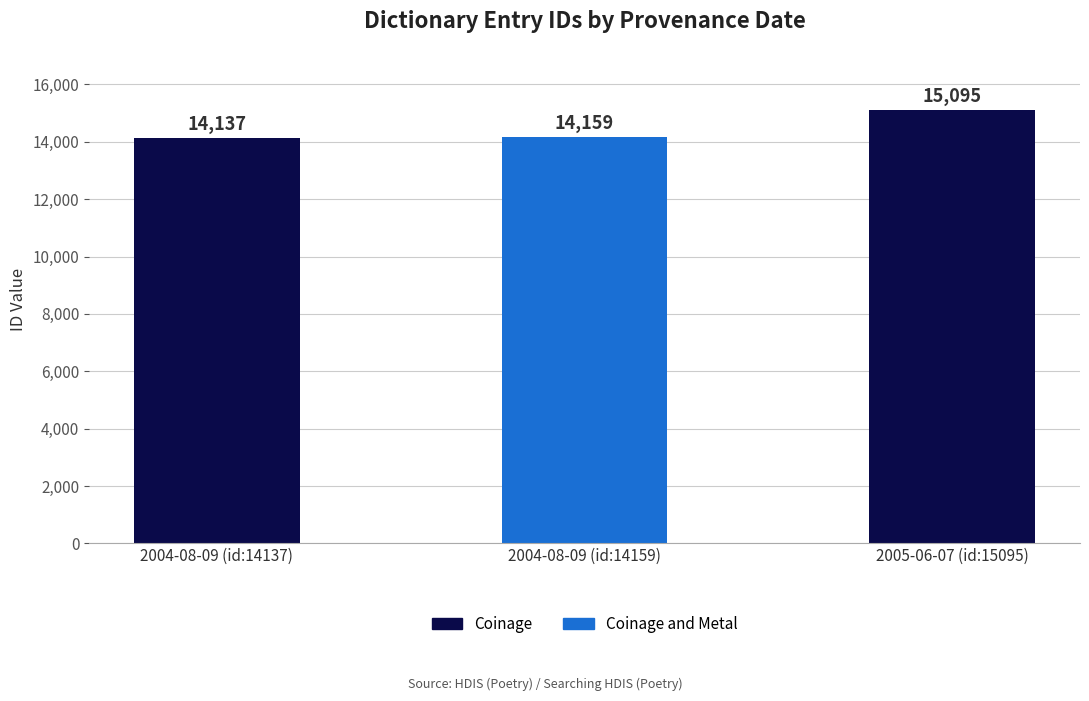

At which category does the chart reach its peak across all series?

2005-06-07 (id:15095)